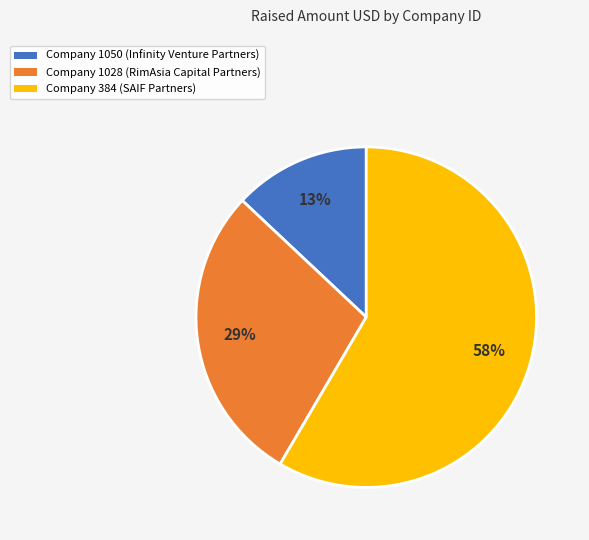

True or false: Company 384 (SAIF Partners) accounts for 66% of the total.

False